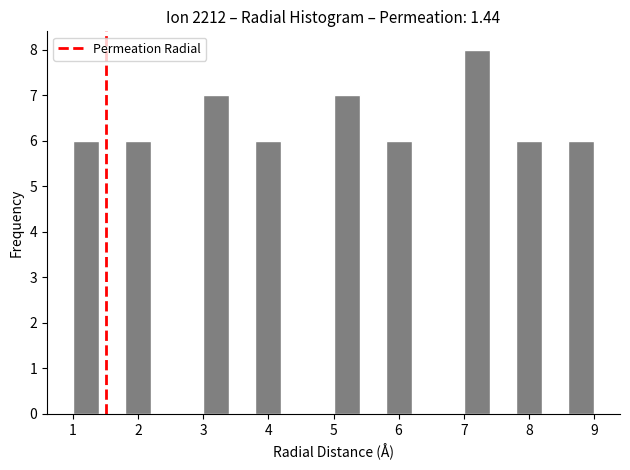

How tall is the bar that spans 7.8 to 8.2 on the x-axis? The values are not printed on the chart, so give them approximately, as read against the axis.

6